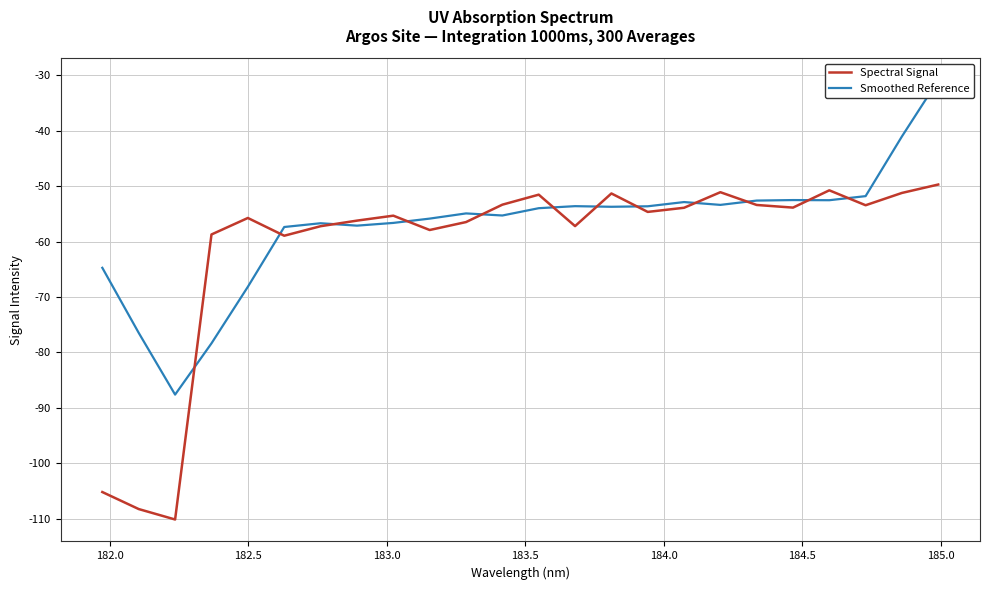

Which series has the largest range (max minus min)?

Spectral Signal